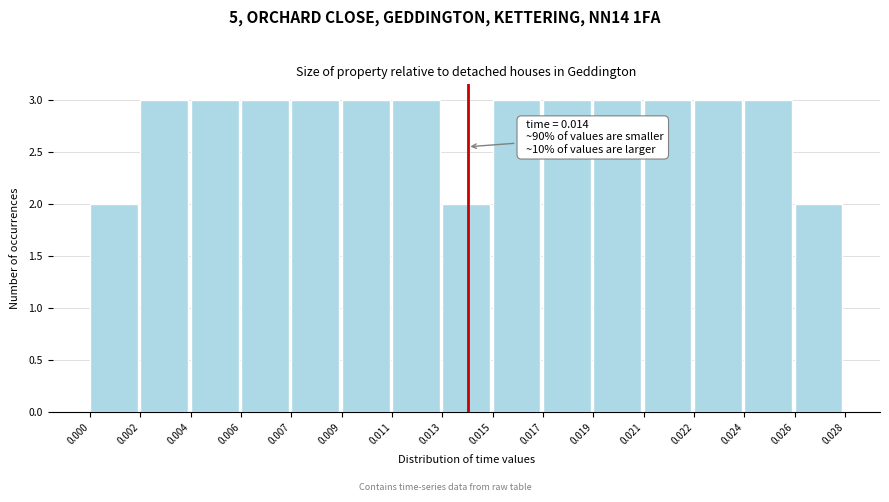

Reading left to right, transcribe all the data shown in this chart.

0.000=2	0.002=3	0.004=3	0.006=3	0.007=3	0.009=3	0.011=3	0.013=2	0.015=3	0.017=3	0.019=3	0.021=3	0.022=3	0.024=3	0.026=2